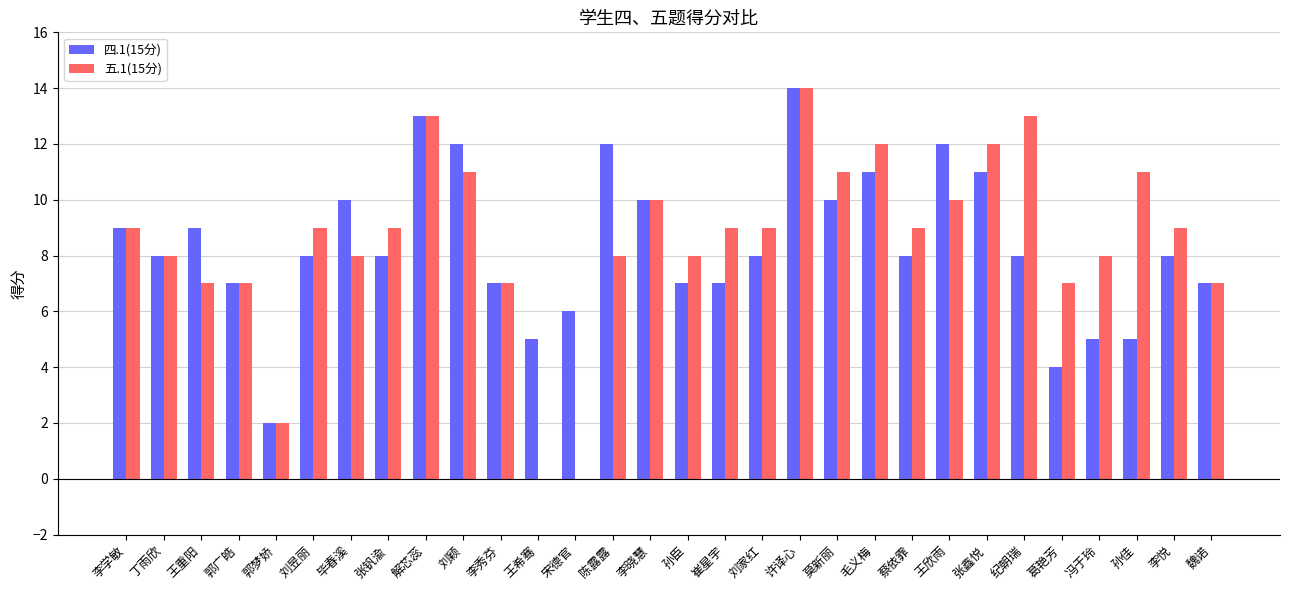

The 五.1(15分) series shows 12 at 张鑫悦. True or false?

True